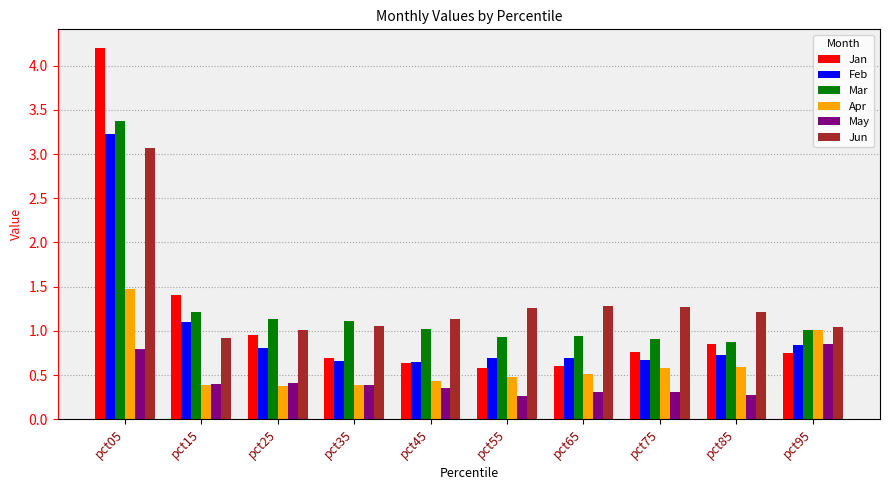

The value of Mar at pct45 is 1.0. True or false?

True